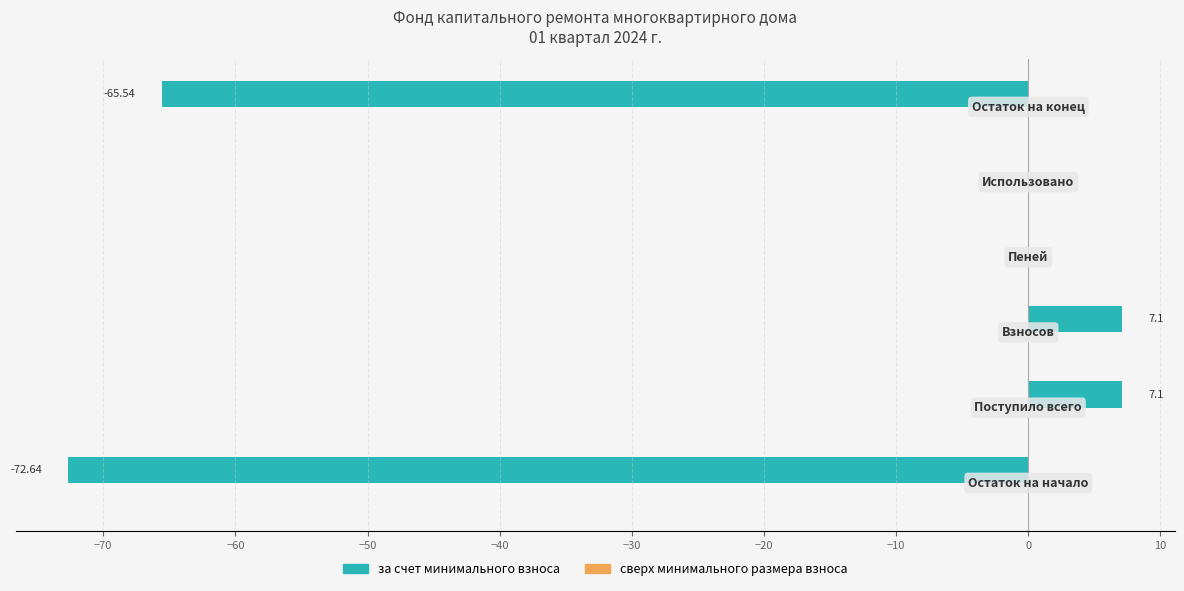

Count the number of categories in the chart.

6